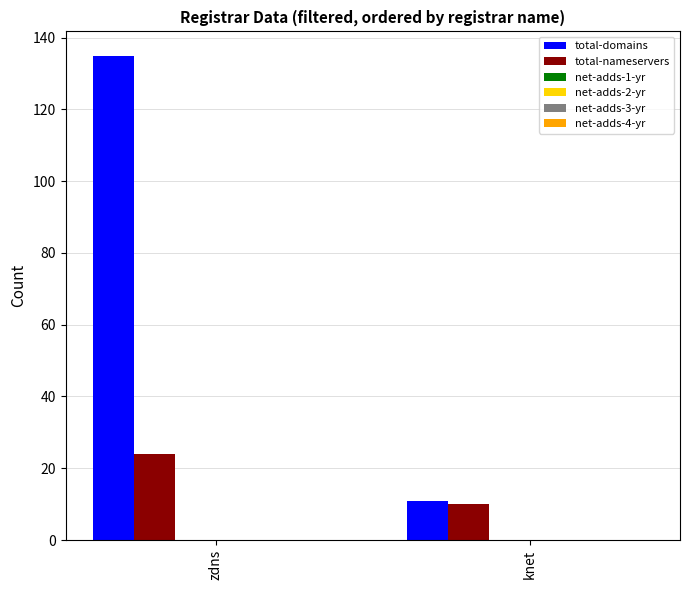

Which series has the largest total across all categories?

total-domains